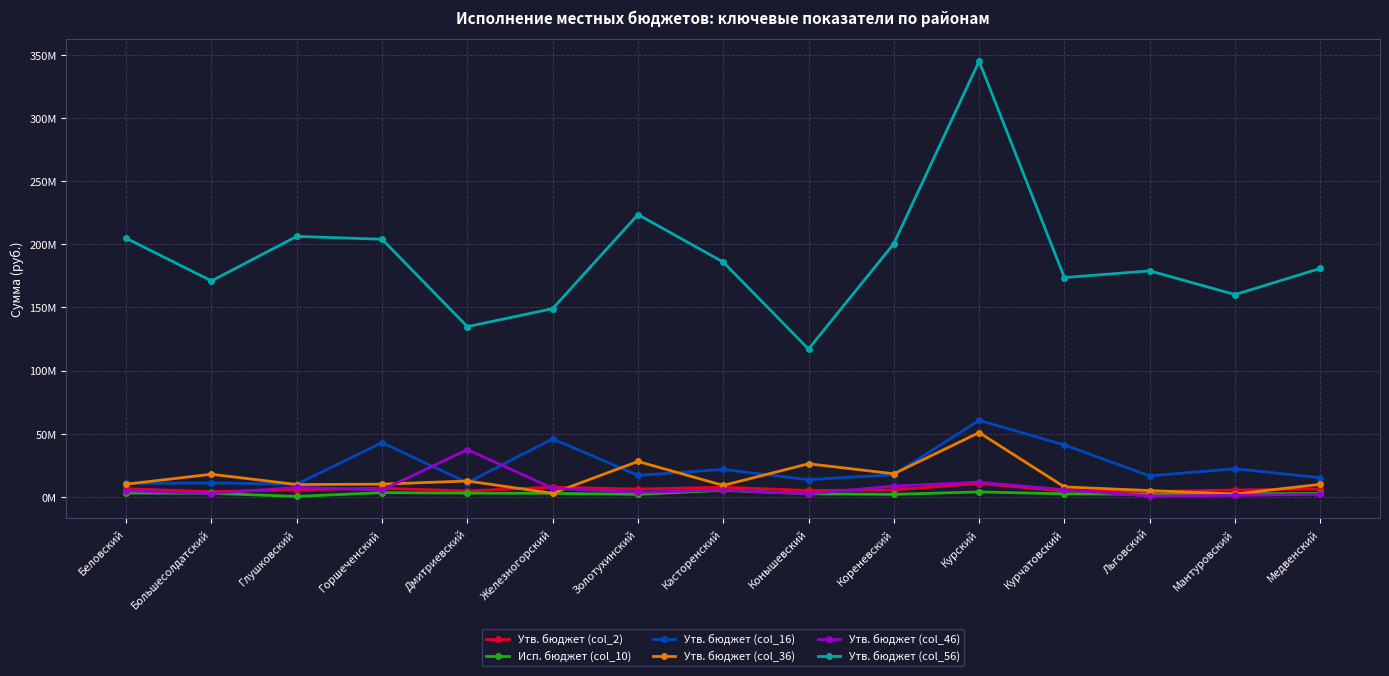

The value of Утв. бюджет (col_46) at Горшеченский is 5524089.9. True or false?

True